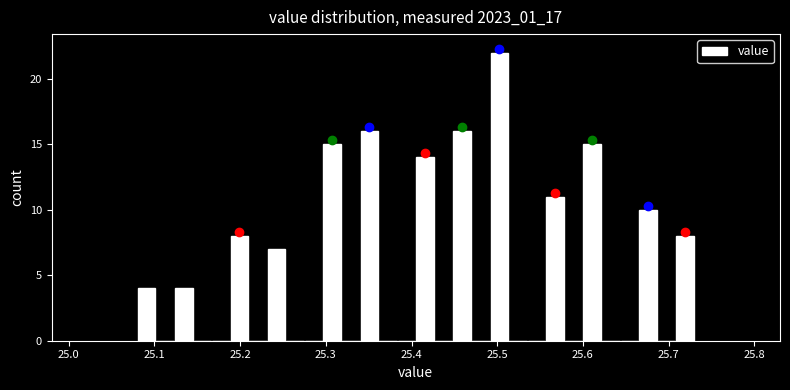

Around what value on the x-axis is the tallest bar? Give the approximate position of its centre, as read against the axis.

25.50